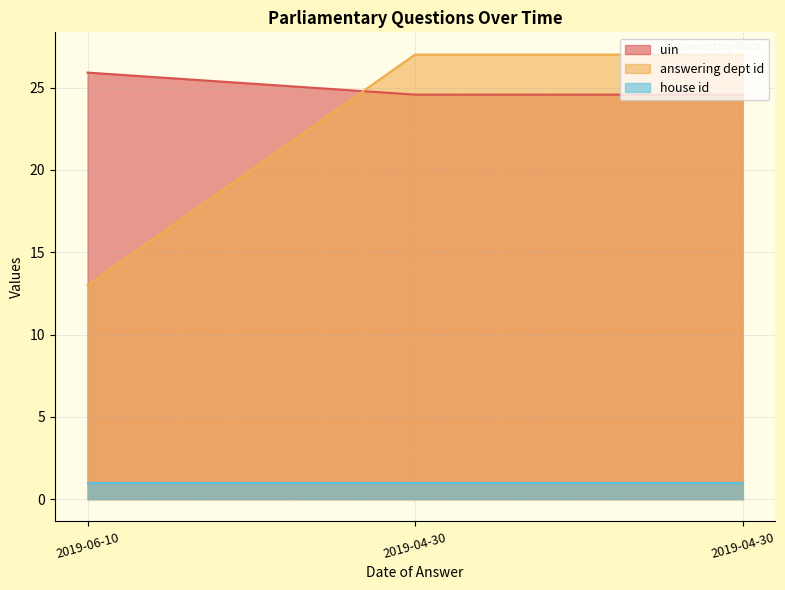

List the labels in order of uin value, smallest first.

2019-04-30, 2019-04-30, 2019-06-10